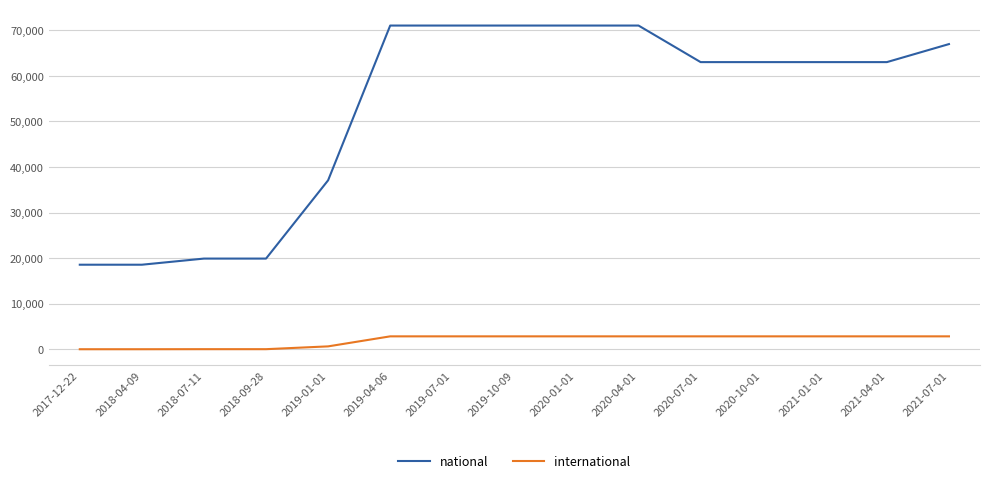

Which series has the largest total across all categories?

national